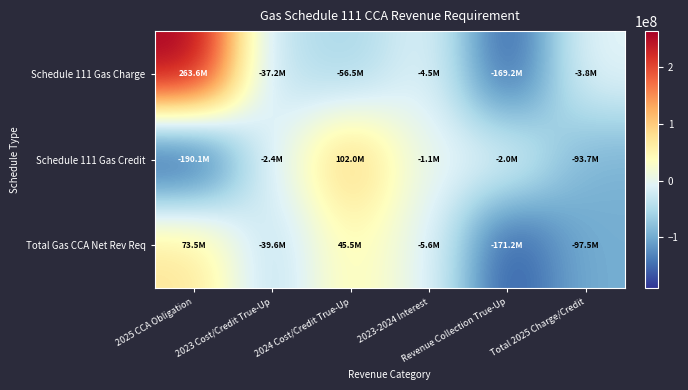

Reading left to right, extract all data points from this chart.

Schedule 111 Gas Charge: 2025 CCA Obligation=263605810.8	2023 Cost/Credit True-Up=-37243193.9	2024 Cost/Credit True-Up=-56502128.5	2023-2024 Interest=-4507861.7	Revenue Collection True-Up=-169179741.2	Total 2025 Charge/Credit=-3827114.5
Schedule 111 Gas Credit: 2025 CCA Obligation=-190123917.2	2023 Cost/Credit True-Up=-2375298.3	2024 Cost/Credit True-Up=102008152.6	2023-2024 Interest=-1124885.4	Revenue Collection True-Up=-2040982.3	Total 2025 Charge/Credit=-93656930.7
Total Gas CCA Net Rev Req: 2025 CCA Obligation=73481893.5	2023 Cost/Credit True-Up=-39618492.2	2024 Cost/Credit True-Up=45506024.1	2023-2024 Interest=-5632747.2	Revenue Collection True-Up=-171220723.4	Total 2025 Charge/Credit=-97484045.2